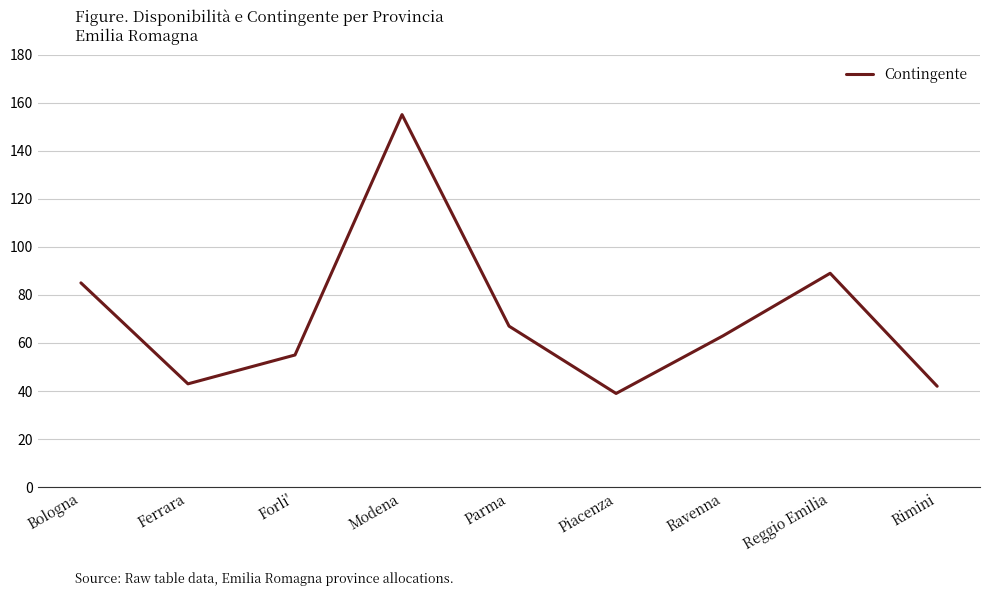

True or false: the data has more than 0 interior local peaks.

True